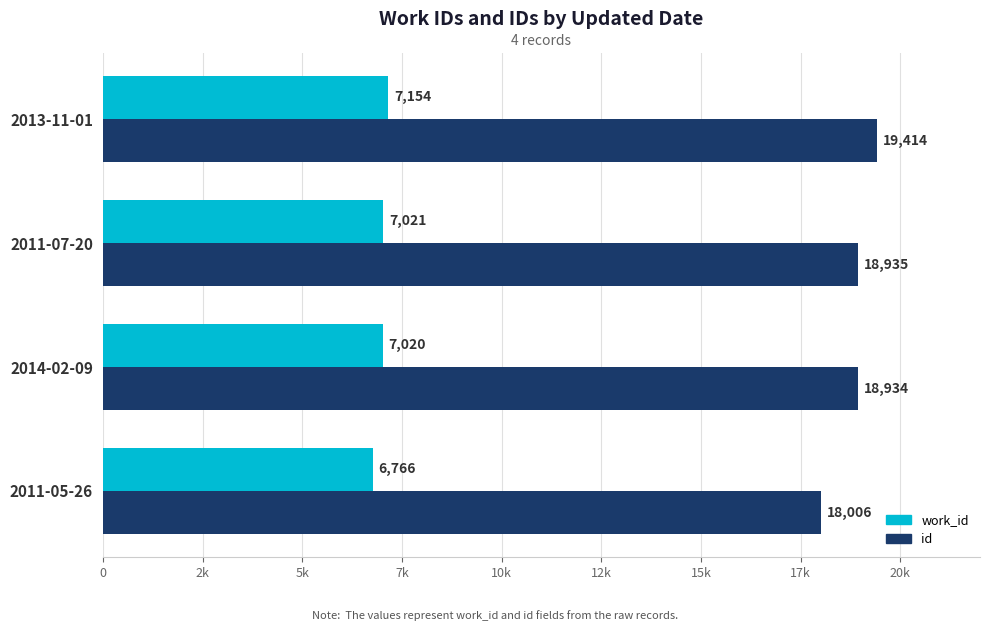

What are all the series names shown in the legend?

work_id, id